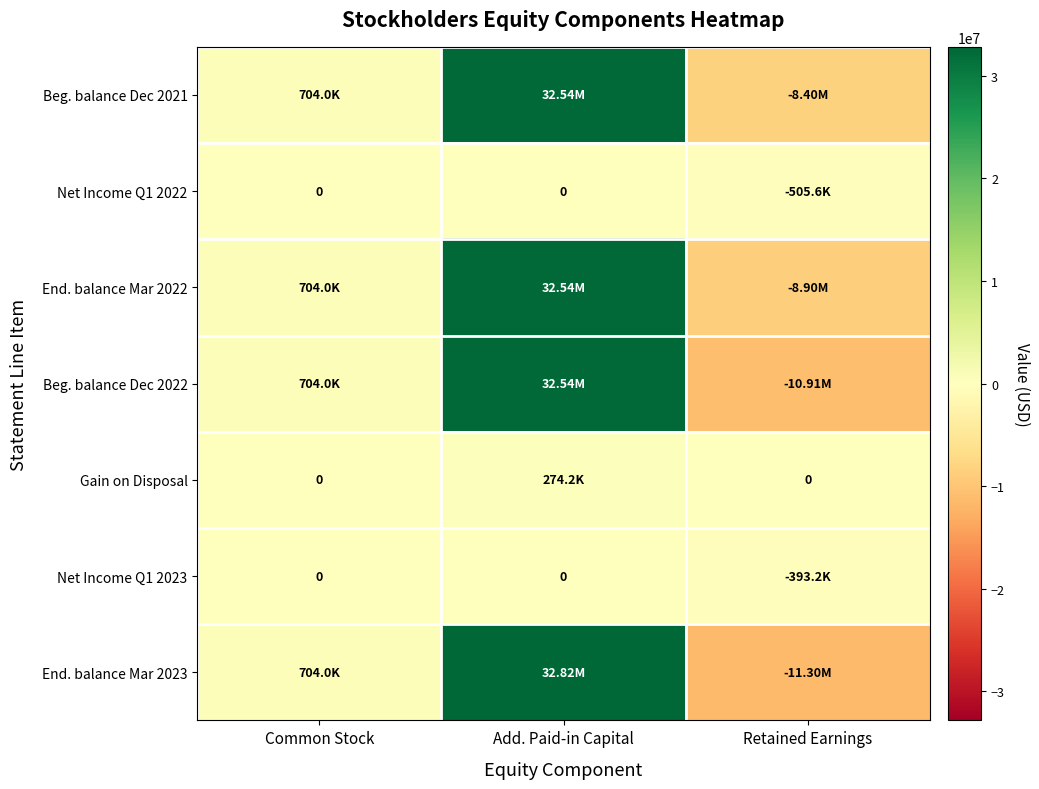

Which series has the largest total across all categories?

Beg. balance Dec 2021